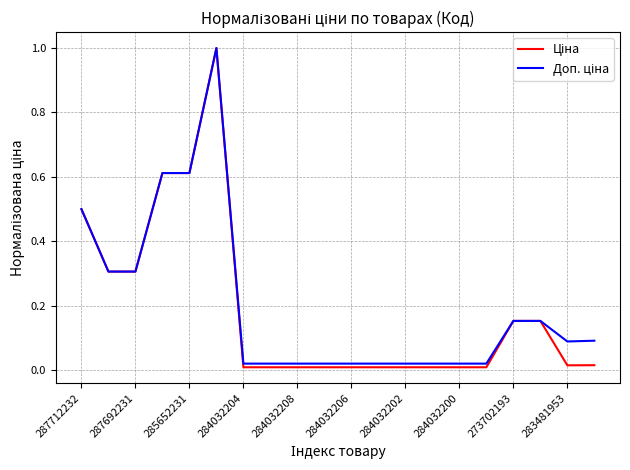

True or false: Доп. ціна and Ціна intersect in this chart.

False